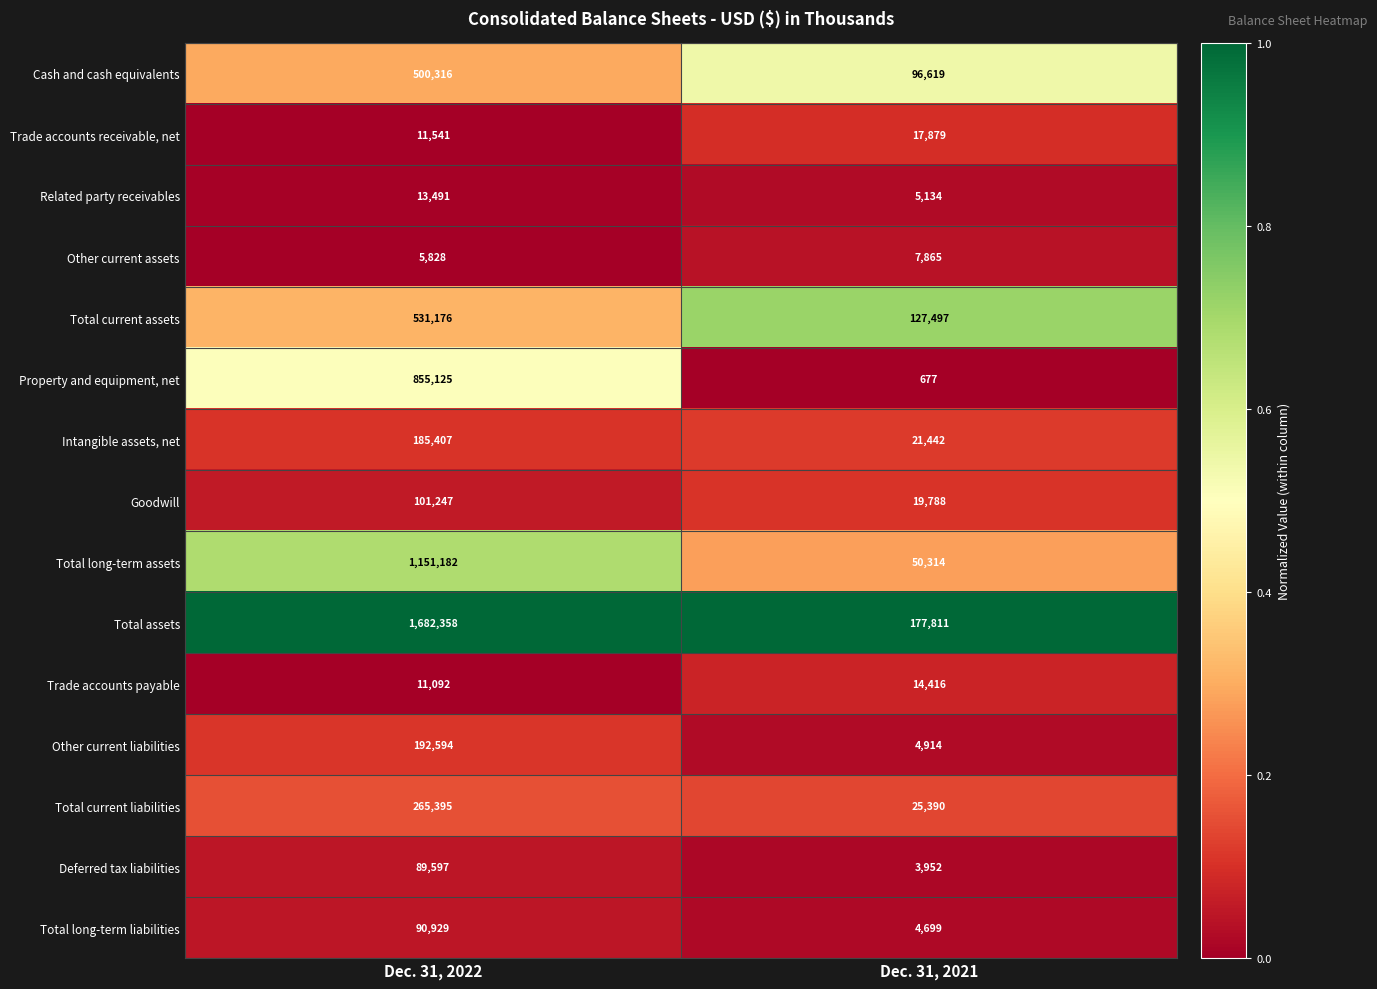

Which category has the highest value in the Total long-term assets series?

Dec. 31, 2022